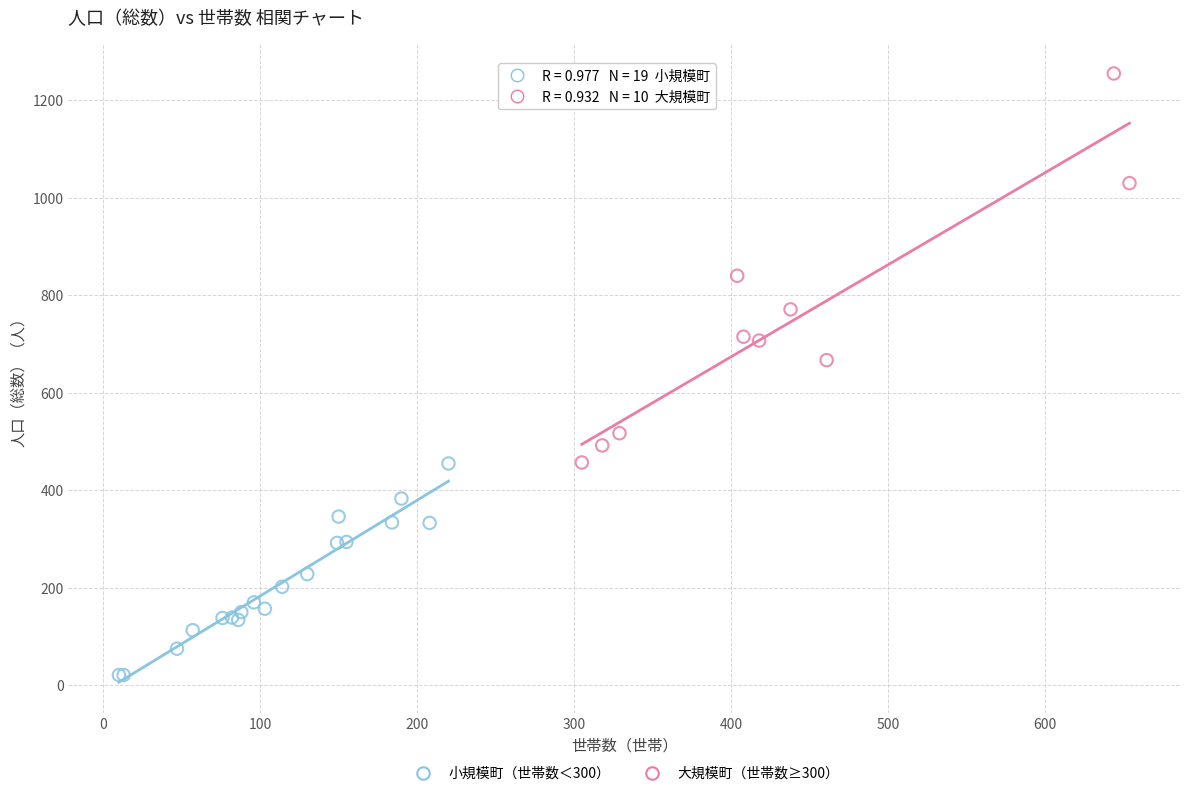

Which series has the widest spread of Y values?

大規模町（世帯数≥300）